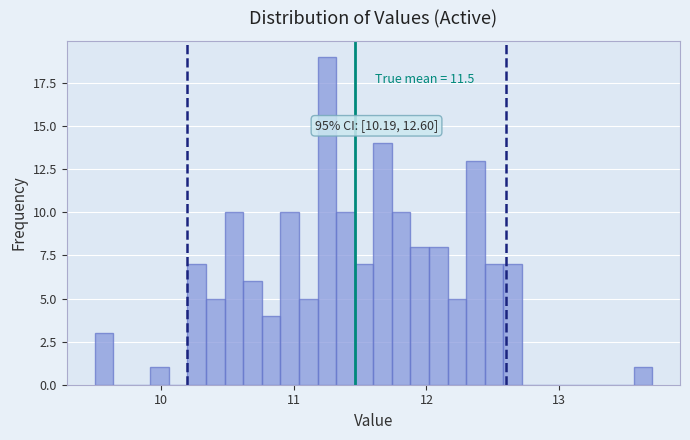

Read against the x-axis, roughly where is the centre of the tallest bar?

11.3